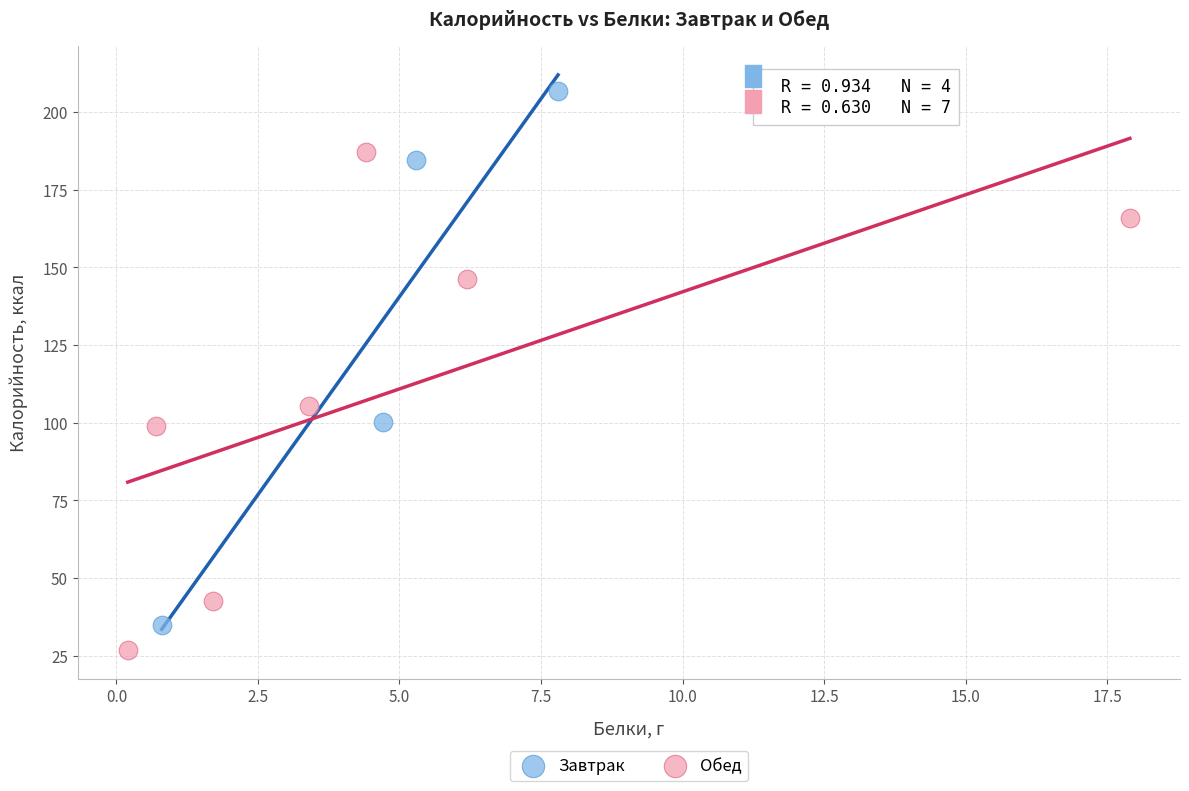

Which series contains the lowest Y value?

Обед